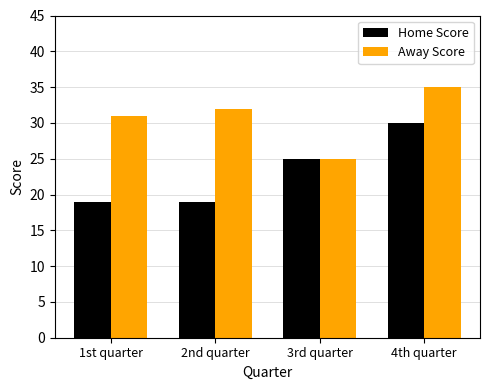

Rank the series by their maximum value, from lowest to highest.

Home Score, Away Score